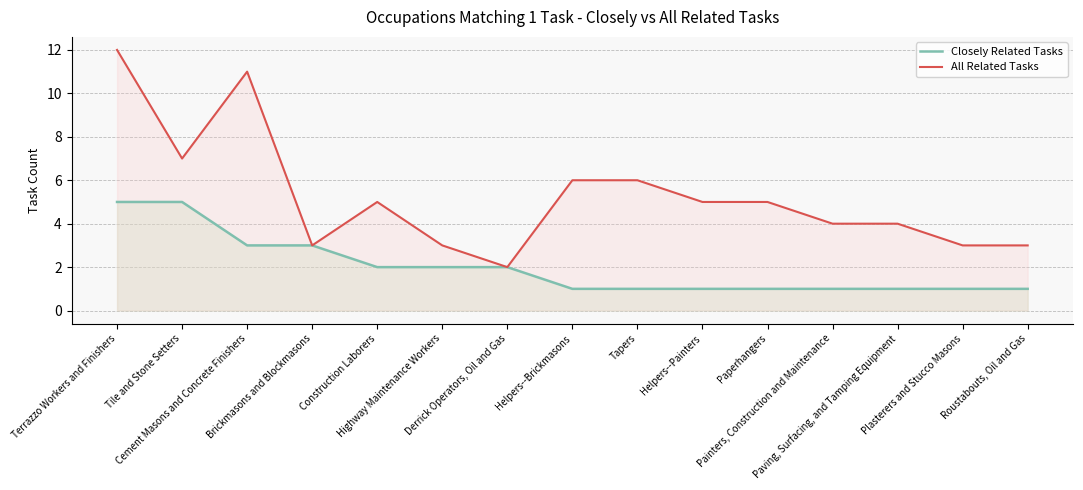

Reading left to right, list all the values displayed in this chart.

Closely Related Tasks: Terrazzo Workers and Finishers=5	Tile and Stone Setters=5	Cement Masons and Concrete Finishers=3	Brickmasons and Blockmasons=3	Construction Laborers=2	Highway Maintenance Workers=2	Derrick Operators, Oil and Gas=2	Helpers--Brickmasons=1	Tapers=1	Helpers--Painters=1	Paperhangers=1	Painters, Construction and Maintenance=1	Paving, Surfacing, and Tamping Equipment=1	Plasterers and Stucco Masons=1	Roustabouts, Oil and Gas=1
All Related Tasks: Terrazzo Workers and Finishers=12	Tile and Stone Setters=7	Cement Masons and Concrete Finishers=11	Brickmasons and Blockmasons=3	Construction Laborers=5	Highway Maintenance Workers=3	Derrick Operators, Oil and Gas=2	Helpers--Brickmasons=6	Tapers=6	Helpers--Painters=5	Paperhangers=5	Painters, Construction and Maintenance=4	Paving, Surfacing, and Tamping Equipment=4	Plasterers and Stucco Masons=3	Roustabouts, Oil and Gas=3